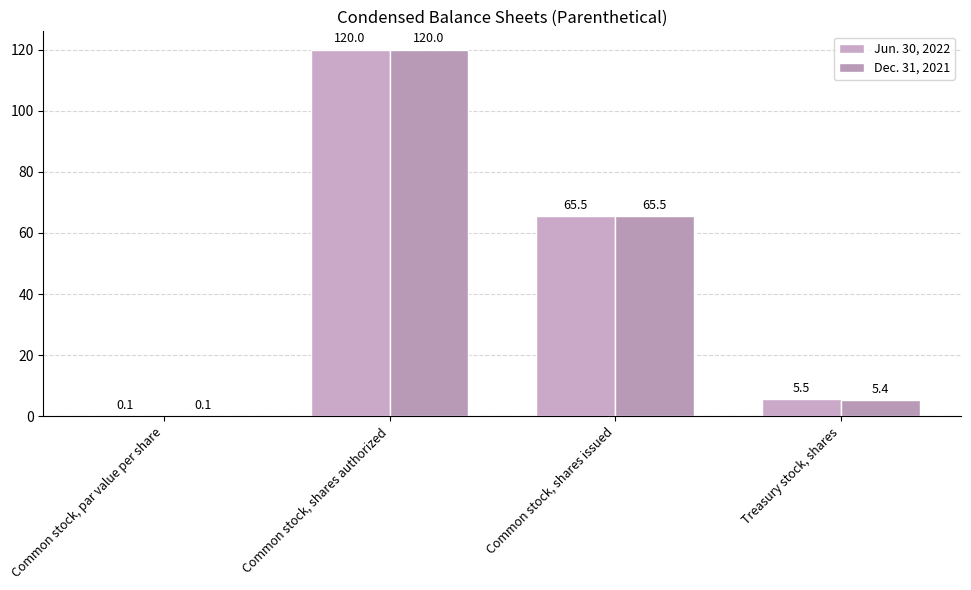

Count the number of categories in the chart.

4